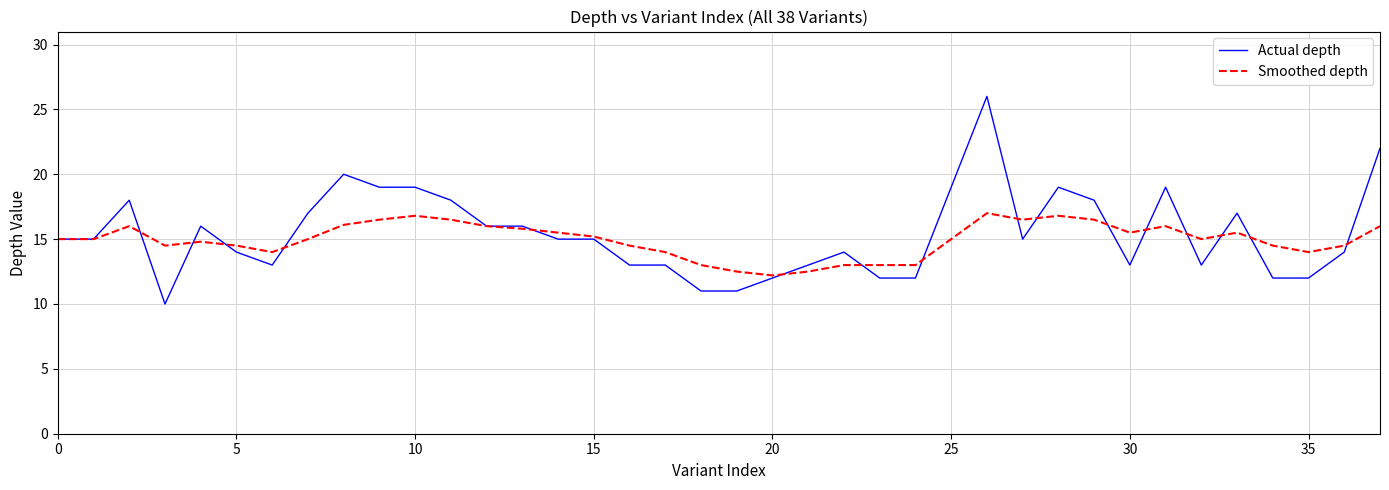

What is the lowest value of the Actual depth series?

10.0